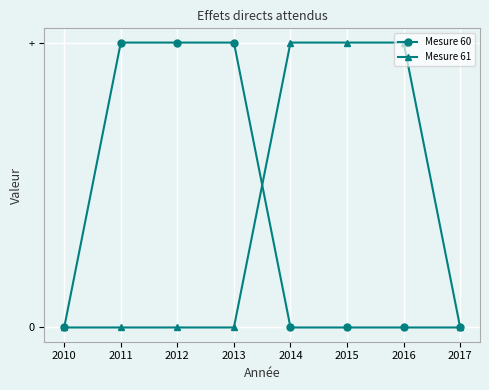

True or false: Mesure 60 and Mesure 61 intersect in this chart.

True